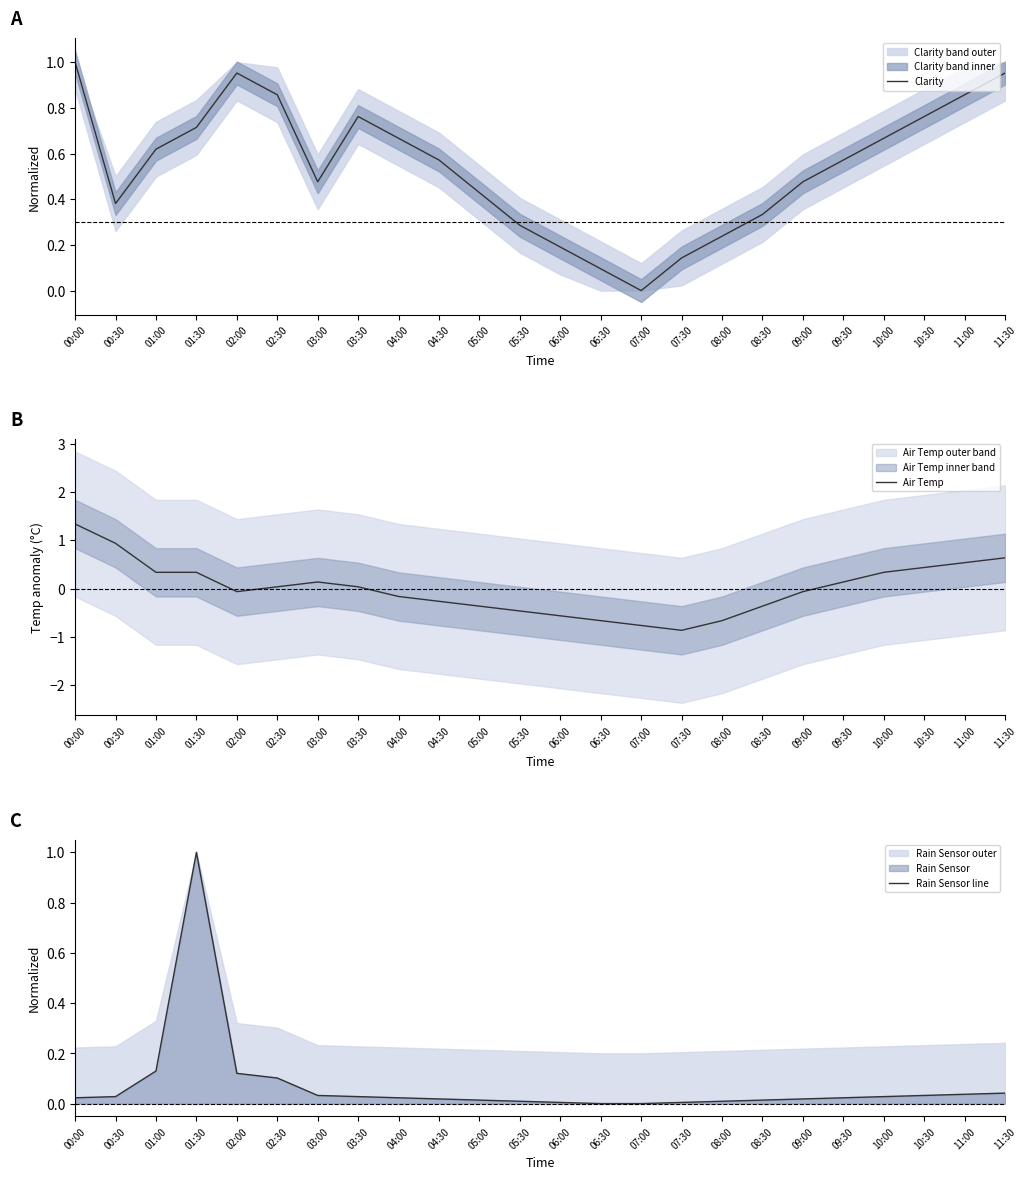

True or false: Air Temp has a value of -0.2 at 04:00.

False